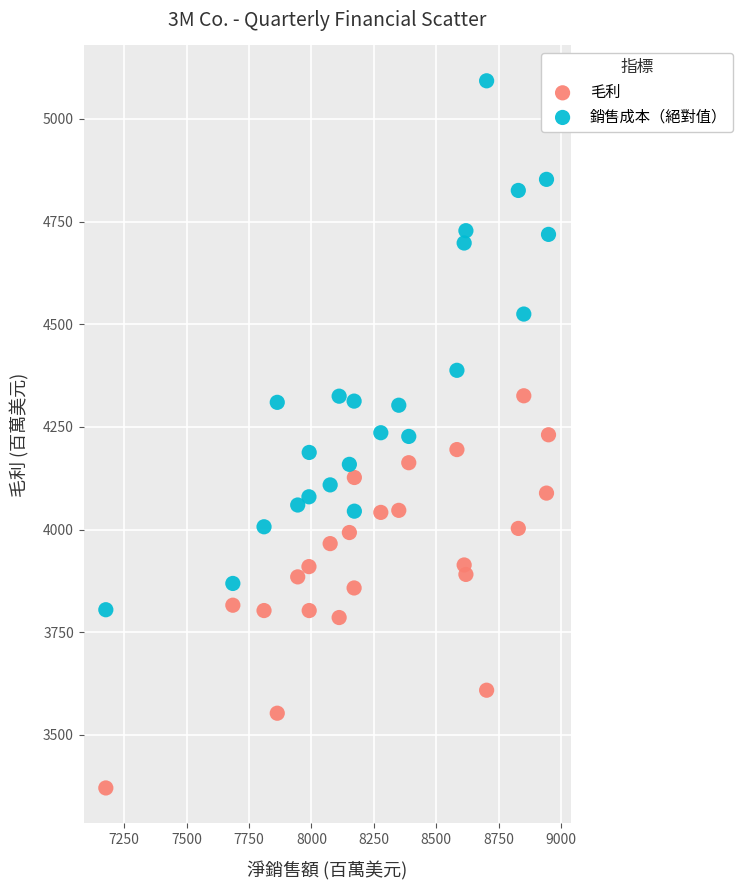

Which series has the largest Y range (max minus min)?

銷售成本（絕對值）